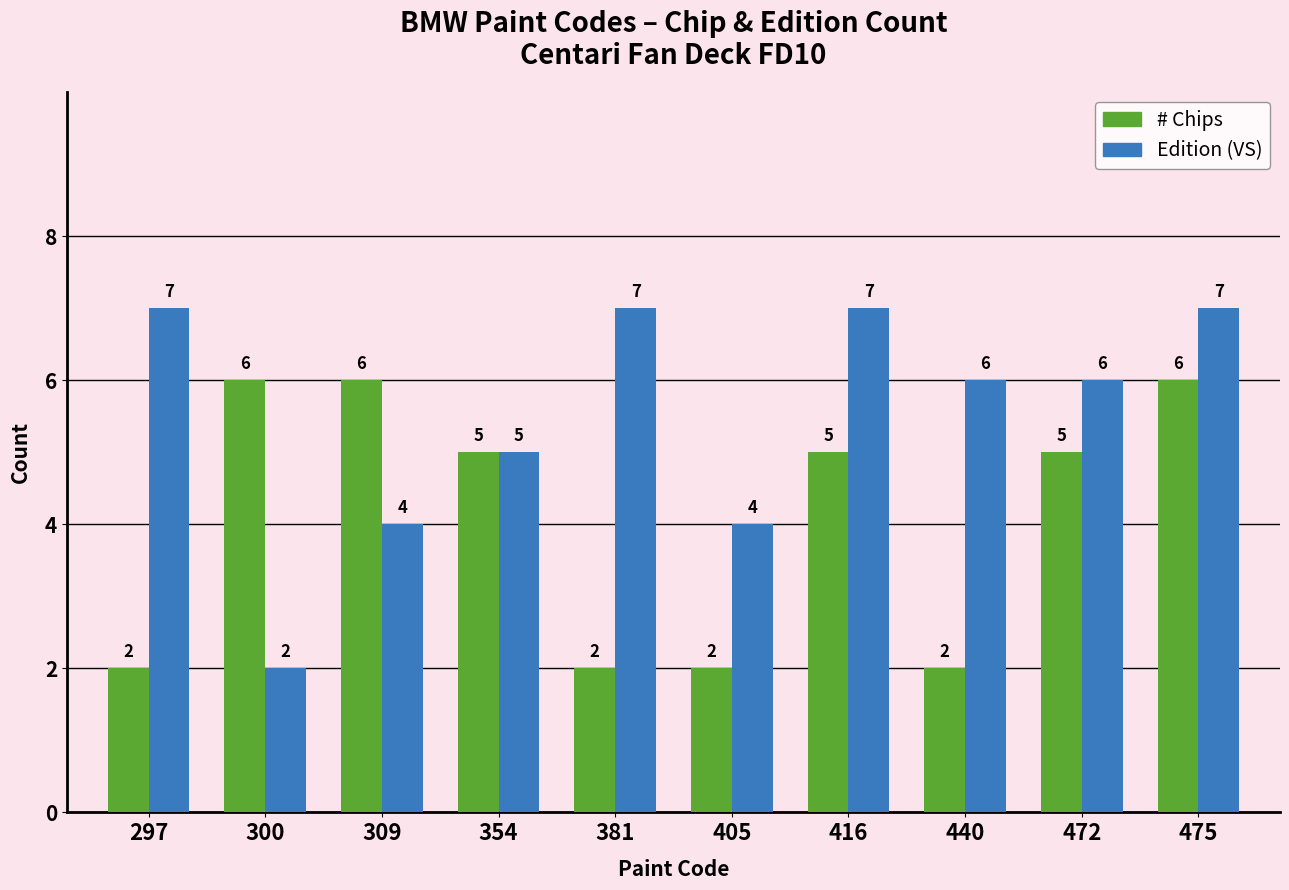

What is the greatest value displayed?

7